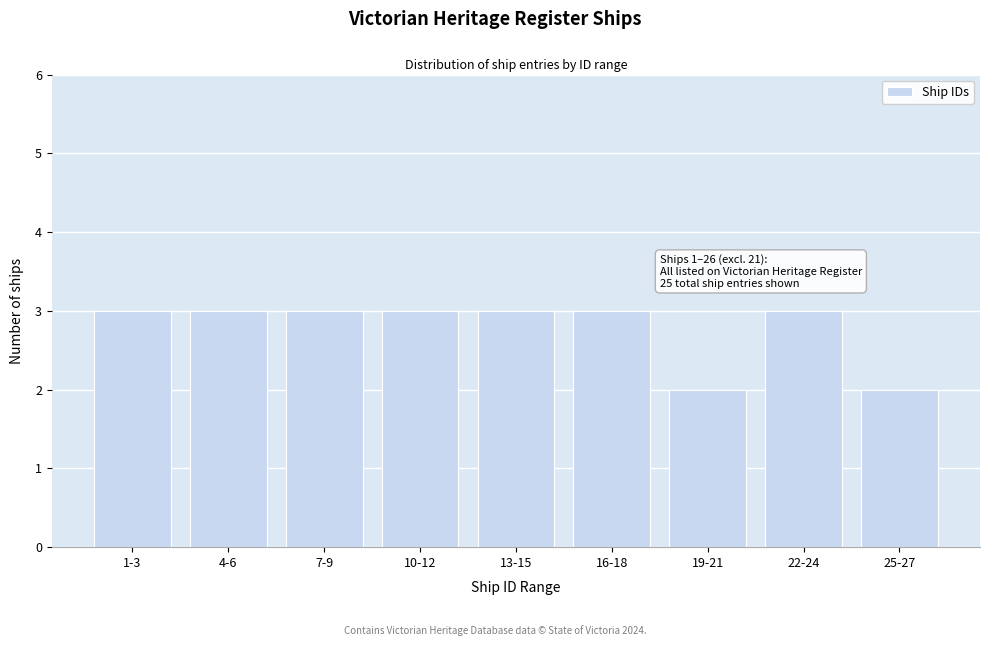

Reading left to right, extract all data points from this chart.

3	3	3	3	3	3	2	3	2